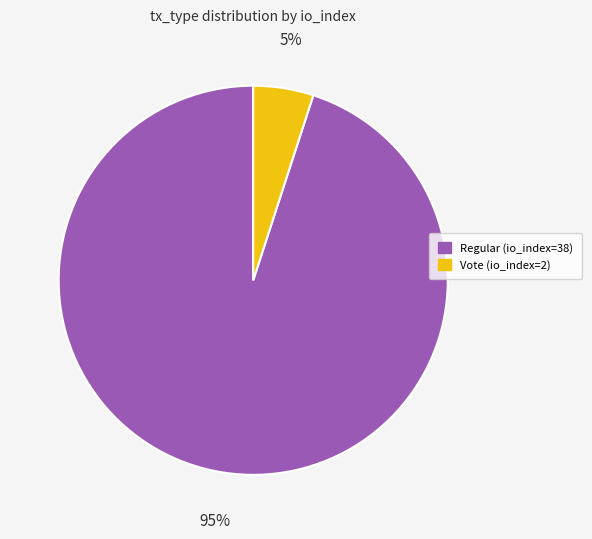

What is the smallest slice in the pie chart?

Vote (io_index=2)